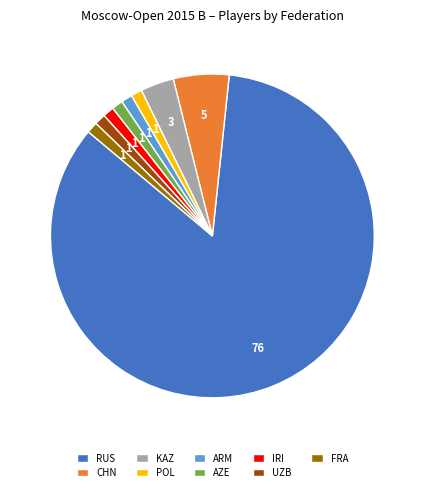

Is there any slice that represents more than half of the pie?

Yes